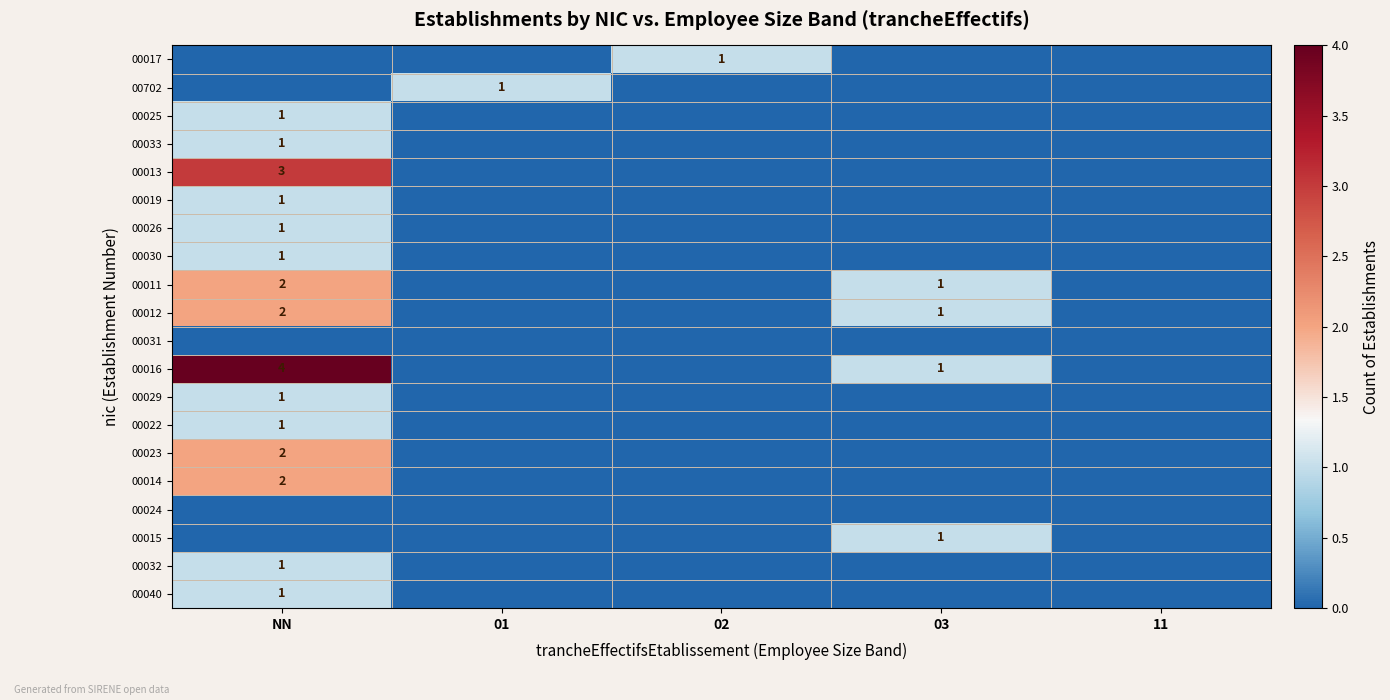

True or false: 00013 has a value of 3 at NN.

True